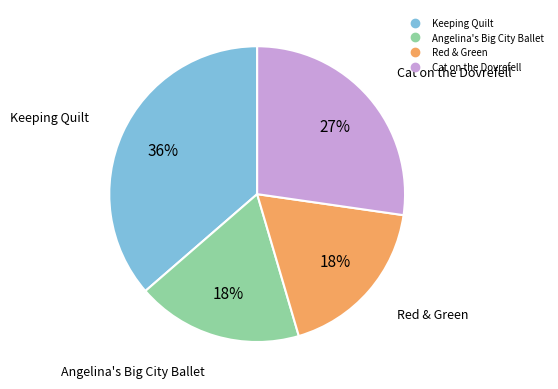

Is there any slice that represents more than half of the pie?

No